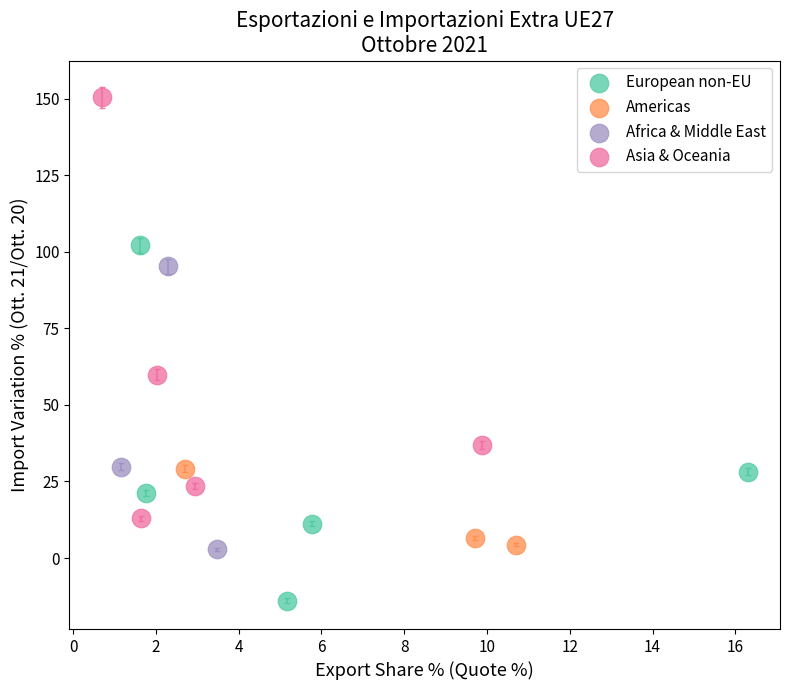

Which series reaches the maximum Y coordinate?

Asia & Oceania